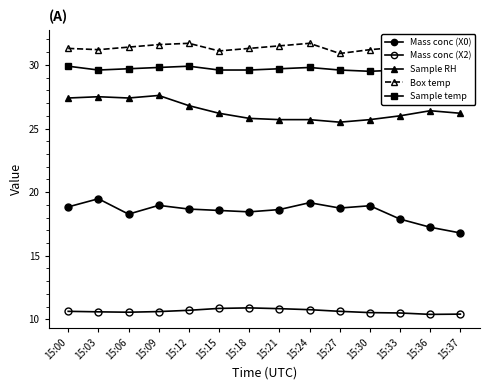

Rank the categories by Box temp value from highest to lowest.

15:12, 15:24, 15:09, 15:36, 15:37, 15:21, 15:06, 15:33, 15:00, 15:18, 15:03, 15:30, 15:15, 15:27